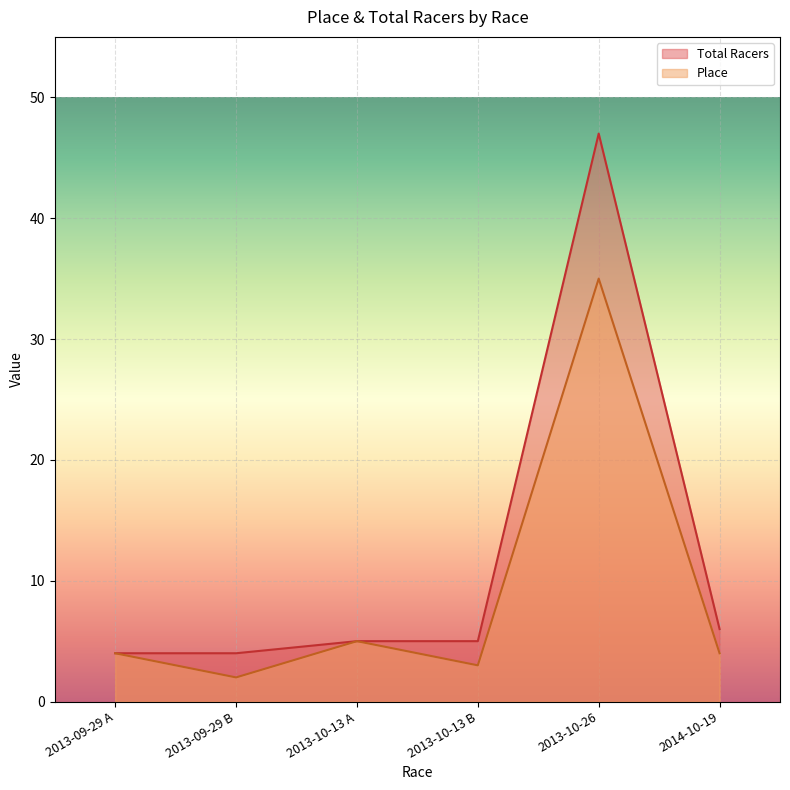

What is the sum of the Total Racers values at 2014-10-19 and 2013-10-13 B?

11